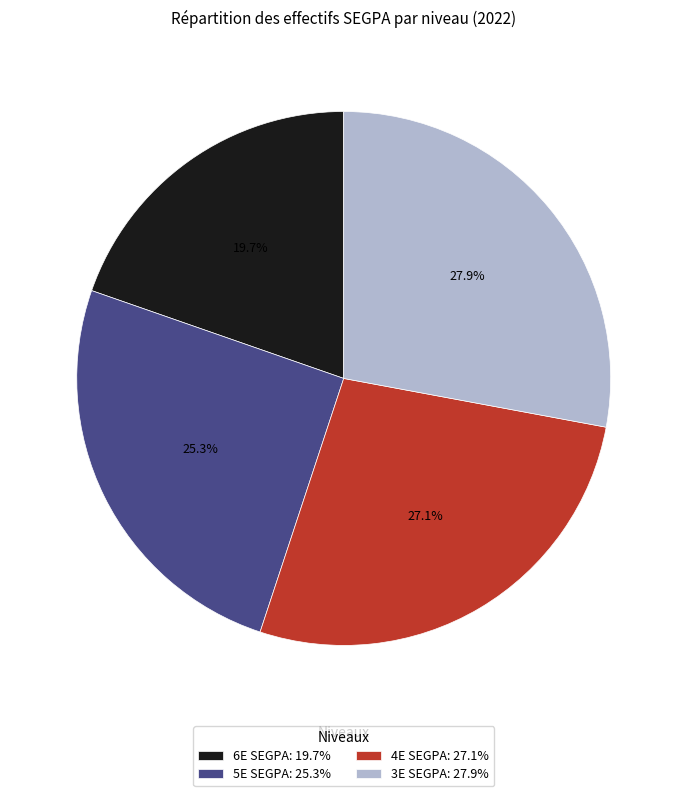

Rank the categories by value from highest to lowest.

3E SEGPA, 4E SEGPA, 5E SEGPA, 6E SEGPA